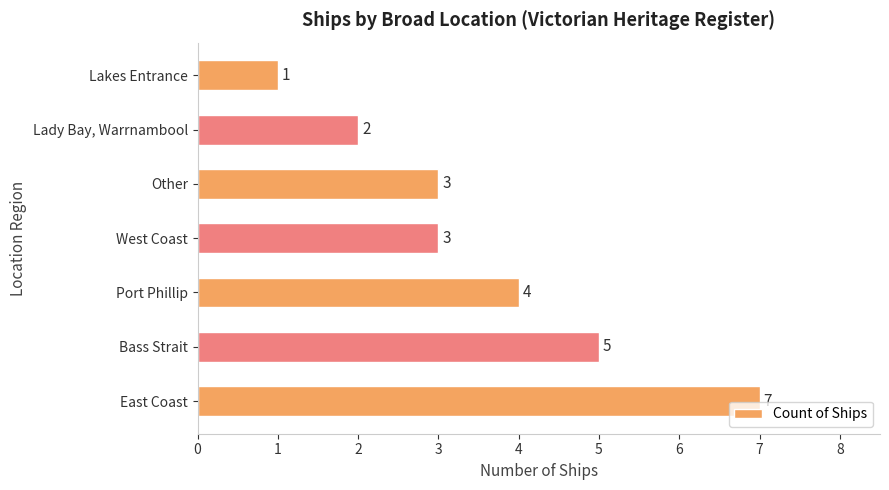

What is the greatest value displayed?

7